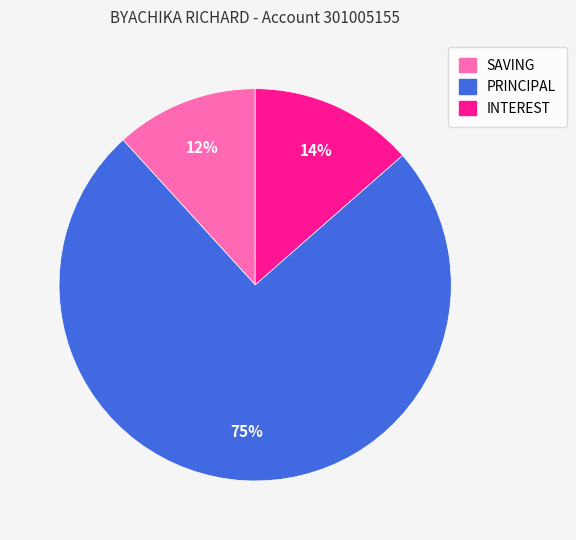

To the nearest percent, what is the combined percentage of PRINCIPAL and SAVING?

86%